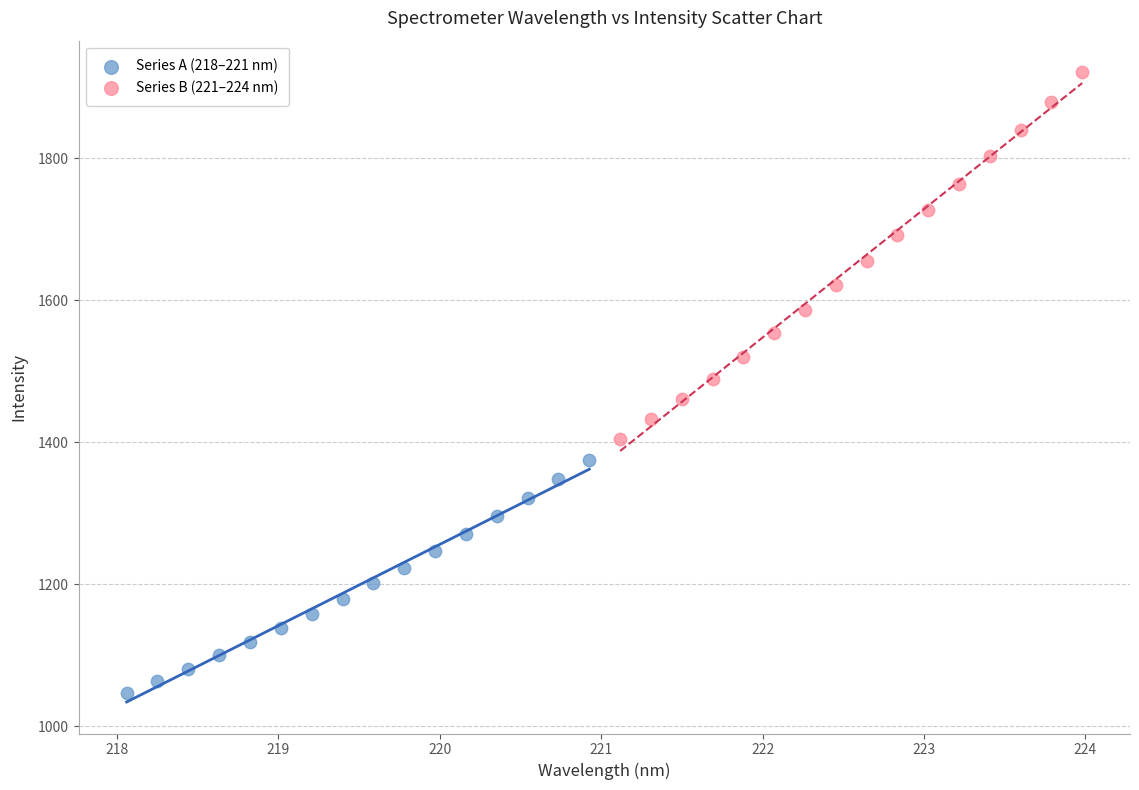

Which series reaches the maximum Y coordinate?

Series B (221–224 nm)